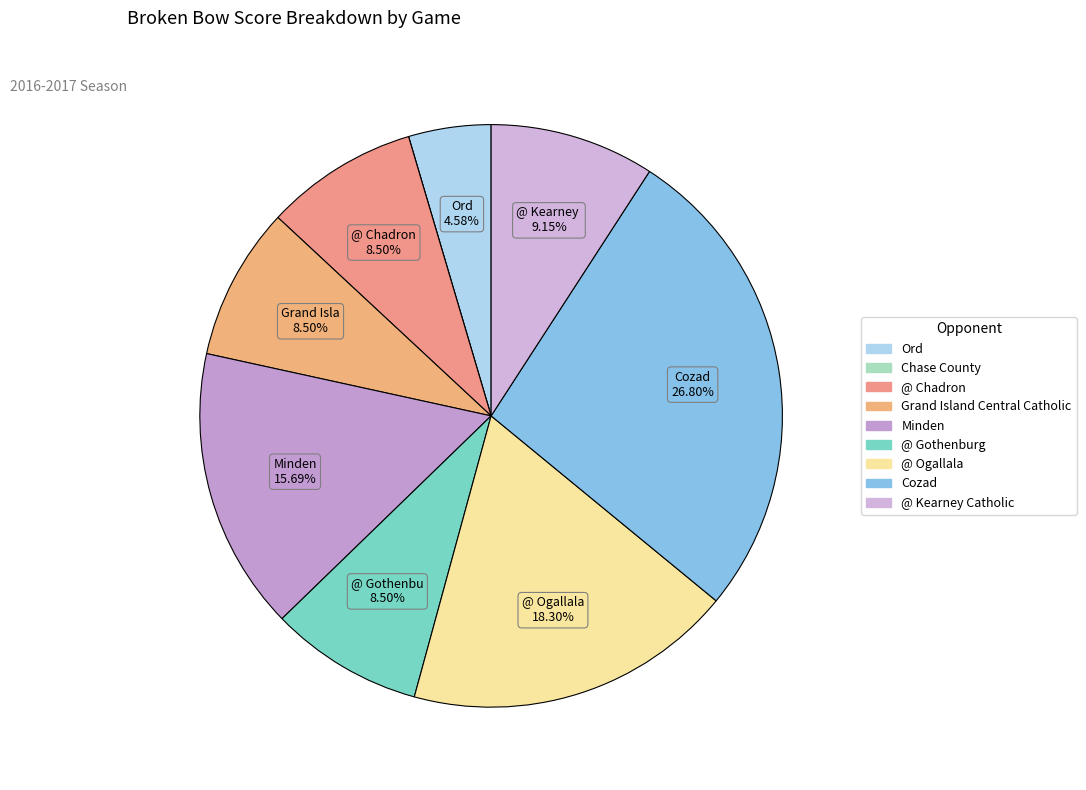

Is there a majority slice in this chart?

No